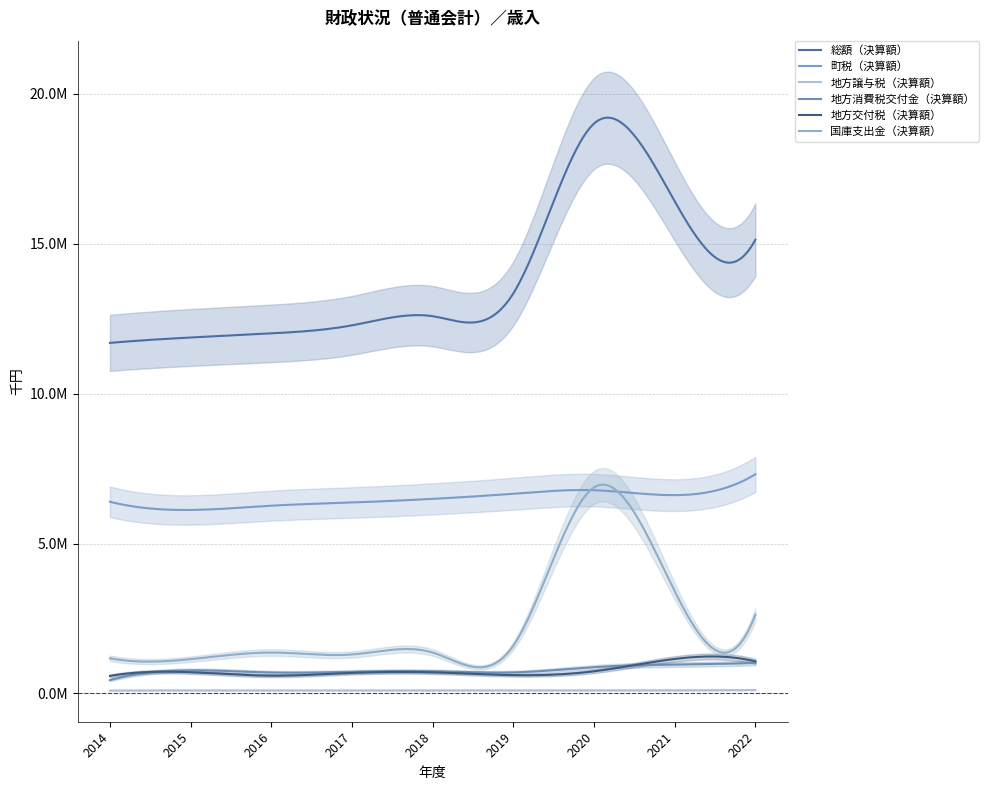

Where is the first local maximum for 地方消費税交付金（決算額）?

2015